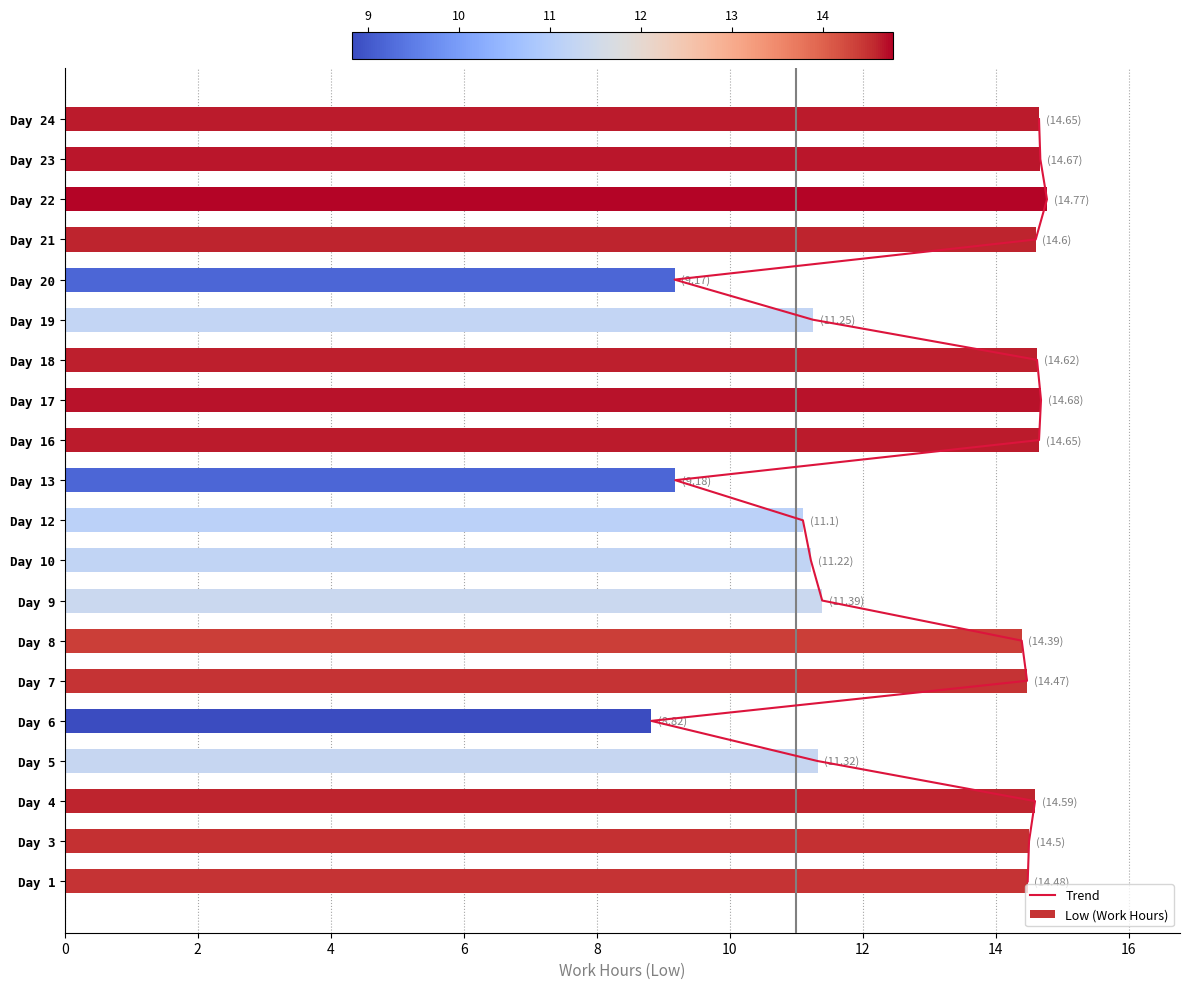

True or false: Low (Work Hours) has a value of 7.2 at Day 21.

False